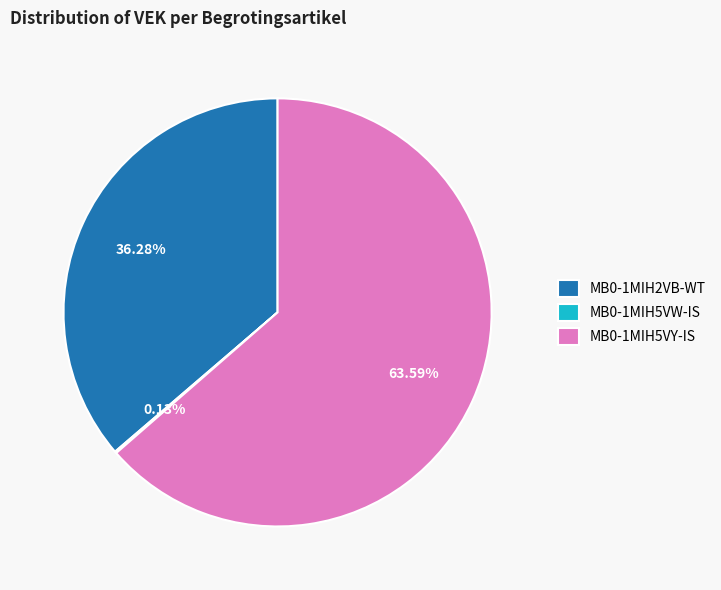

What is the majority slice?

MB0-1MIH5VY-IS